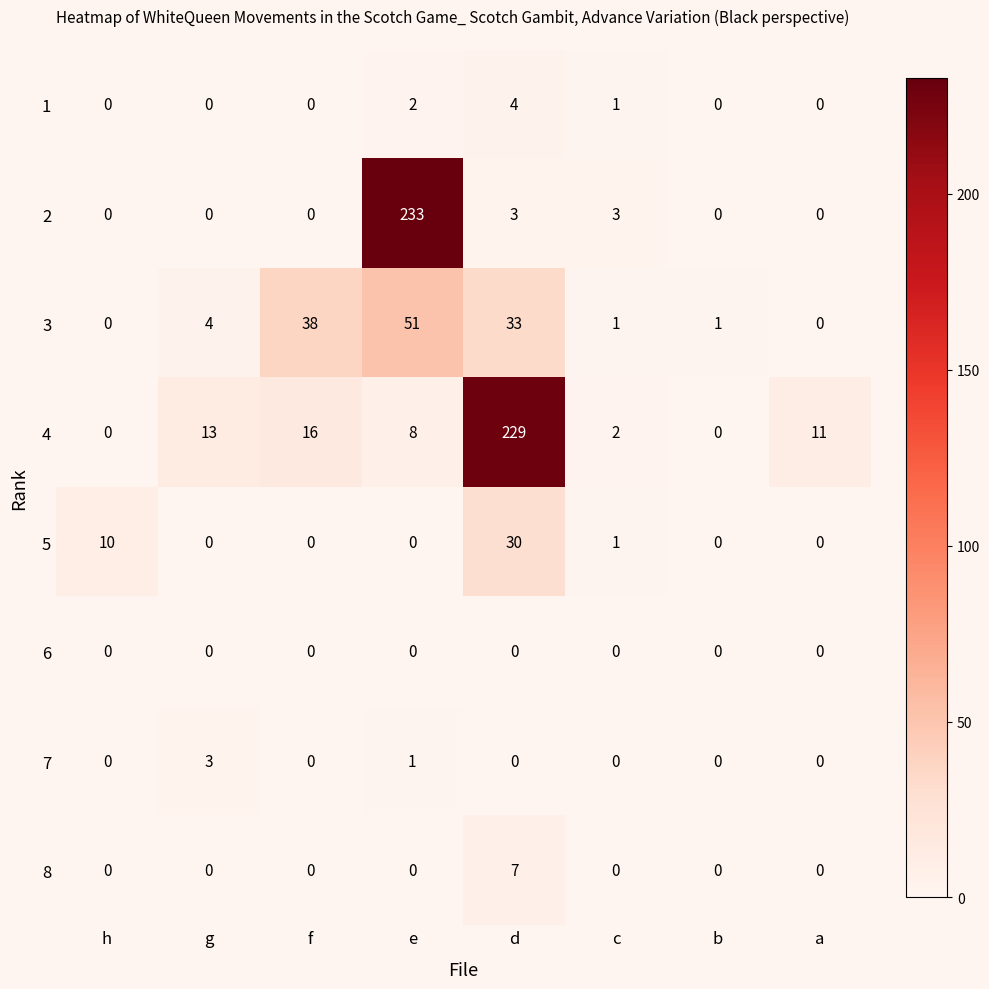

How many 7 values are between 0 and 1?

7